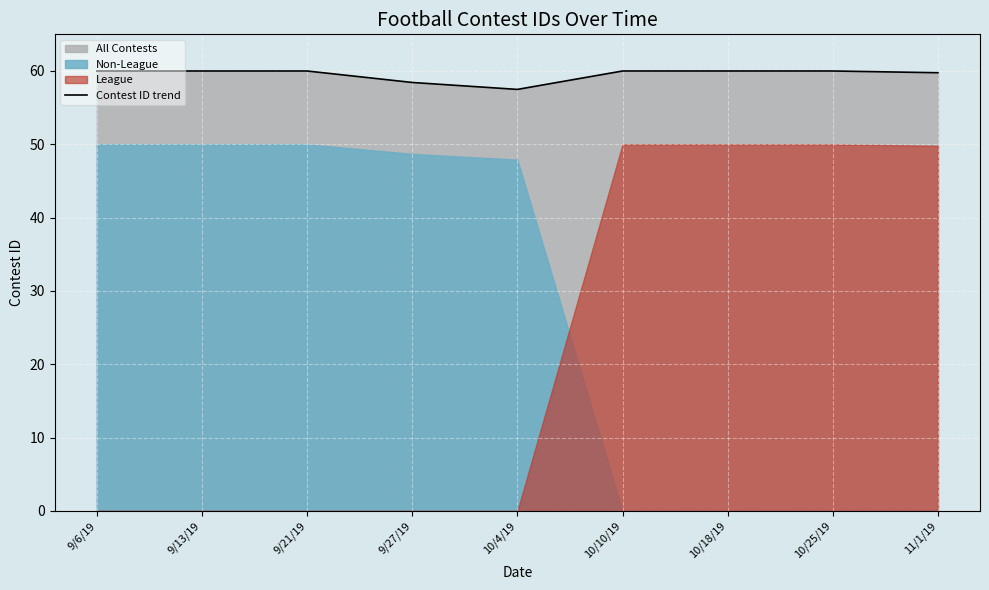

Reading left to right, what are all the values shown in this chart?

9/6/19=60.0	9/13/19=60.0	9/21/19=60.0	9/27/19=58.4	10/4/19=57.5	10/10/19=60.0	10/18/19=60.0	10/25/19=60.0	11/1/19=59.8